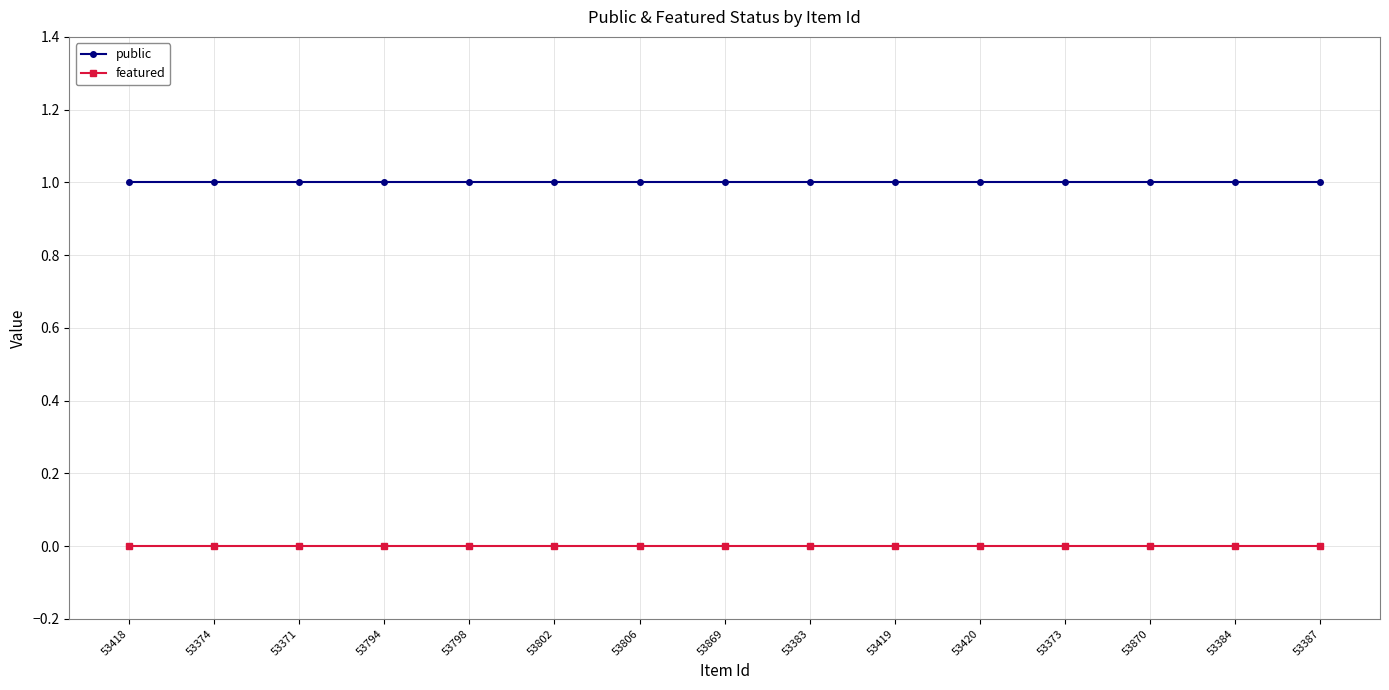

What is the label of the 7th point from the left?

53806